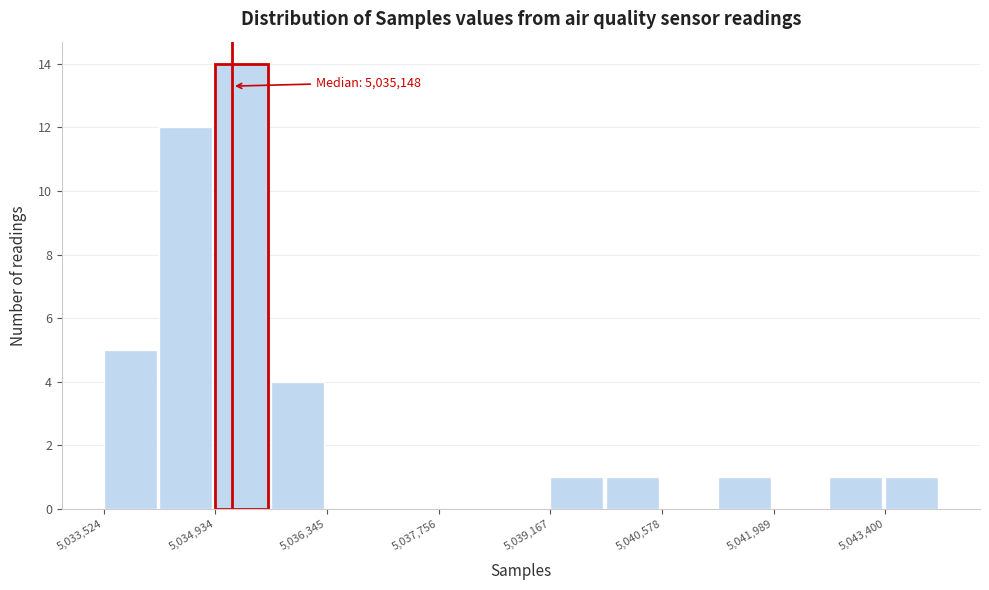

Read against the x-axis, roughly where is the centre of the tallest bar?

5035200